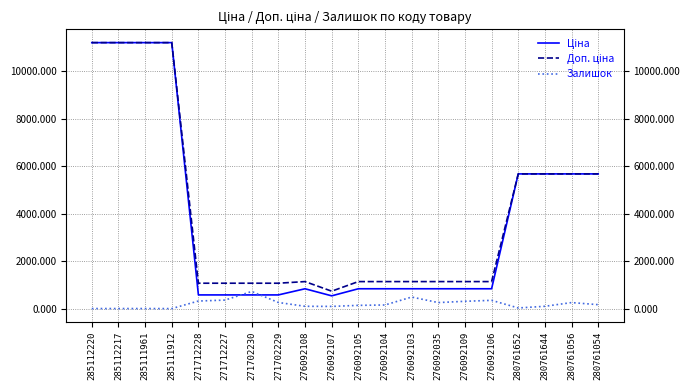

What is the spread (max minus min) of values at 271712227?

708.7